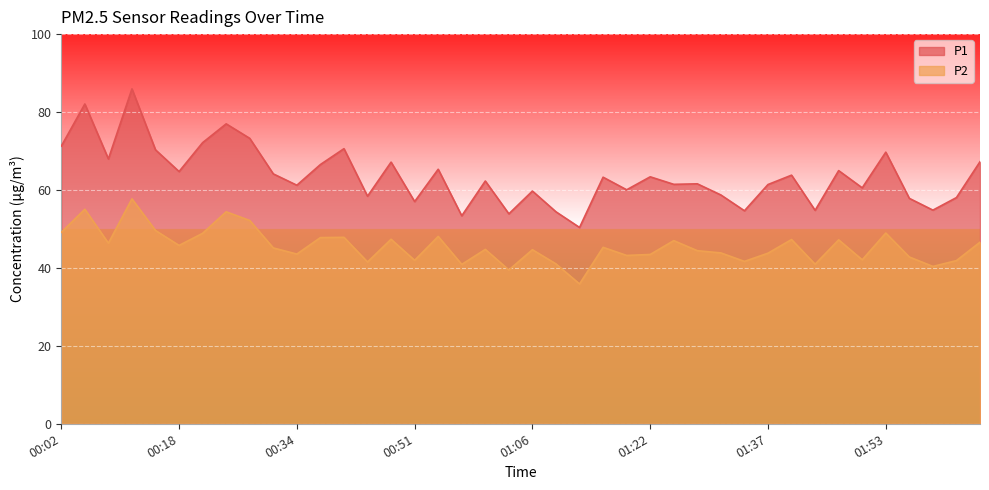

At which category does P1 reach its first local peak?

00:05